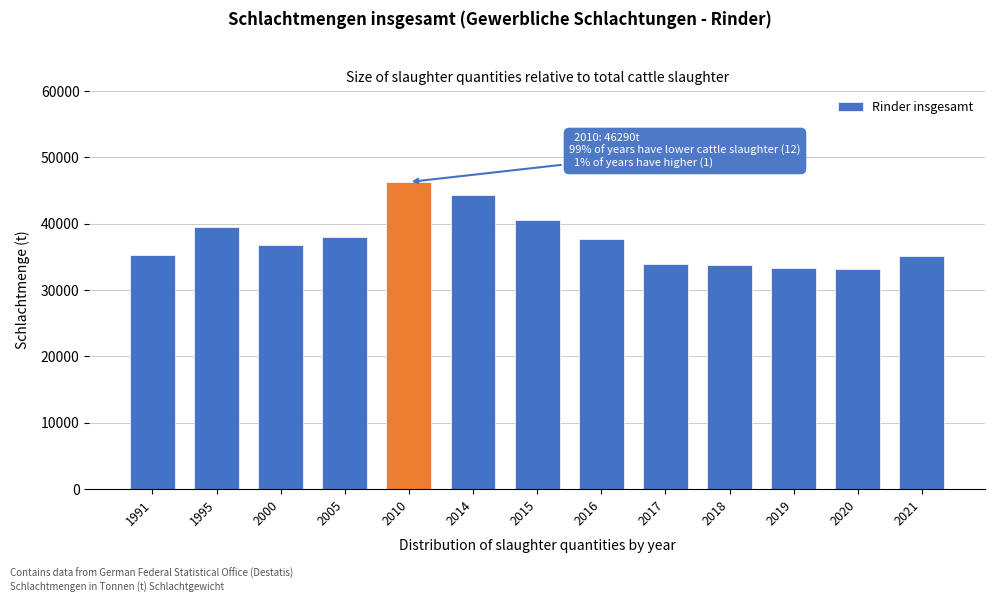

What is the greatest value displayed?

46290